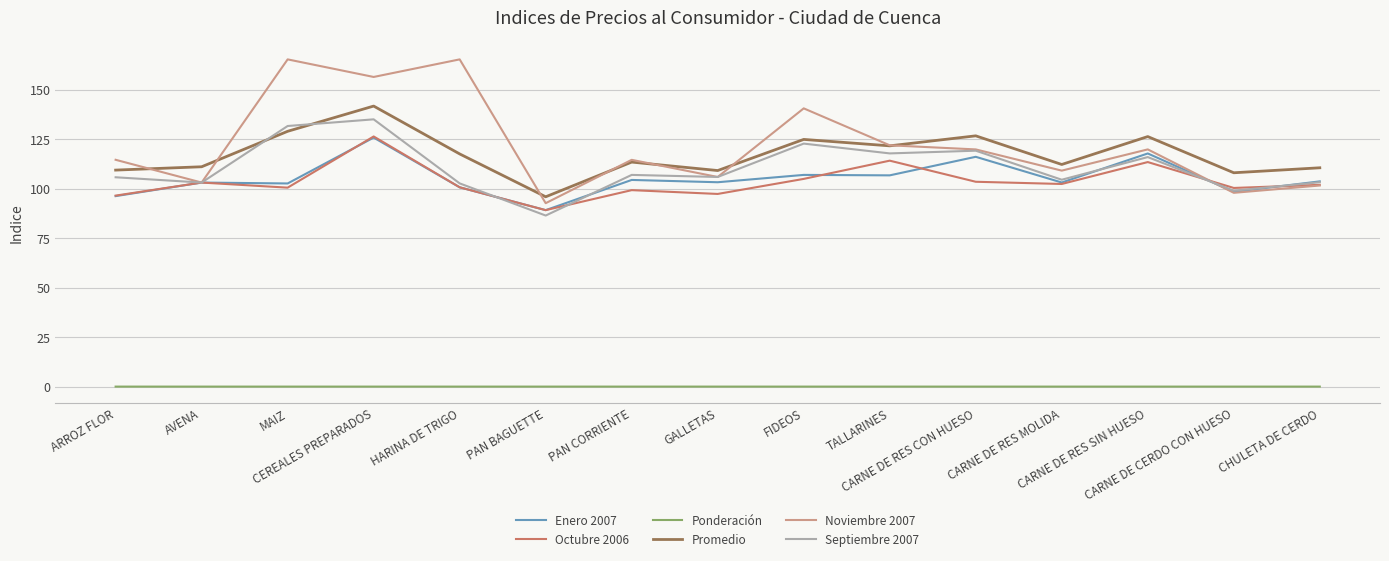

In Ponderación, how many points are lower than both neighbors (excluding endpoints)?

5